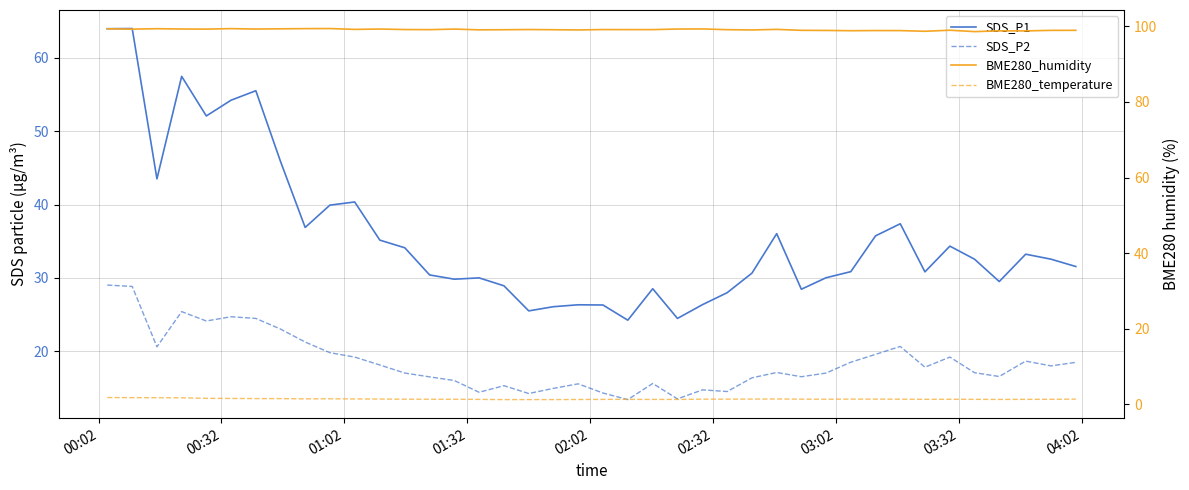

How many distinct data groups are displayed?

4